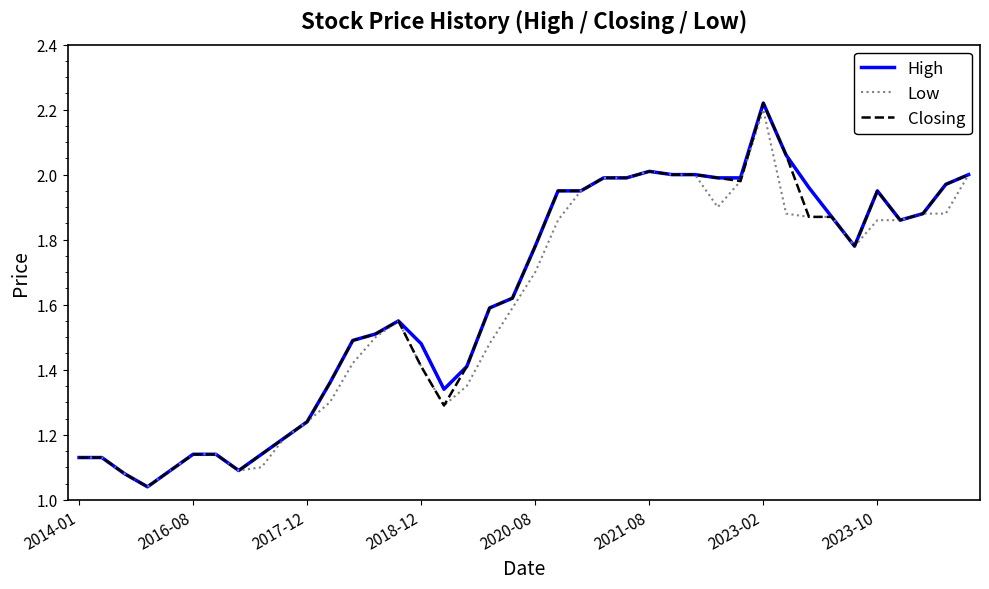

Reading left to right, list all the values displayed in this chart.

High: 1.1	1.1	1.1	1.0	1.1	1.1	1.1	1.1	1.1	1.2	1.2	1.4	1.5	1.5	1.6	1.5	1.3	1.4	1.6	1.6	1.8	1.9	1.9	2.0	2.0	2.0	2.0	2.0	2.0	2.0	2.2	2.1	2.0	1.9	1.8	1.9	1.9	1.9	2.0	2.0
Low: 1.1	1.1	1.1	1.0	1.1	1.1	1.1	1.1	1.1	1.2	1.2	1.3	1.4	1.5	1.6	1.4	1.3	1.4	1.5	1.6	1.7	1.9	1.9	2.0	2.0	2.0	2.0	2.0	1.9	2.0	2.2	1.9	1.9	1.9	1.8	1.9	1.9	1.9	1.9	2.0
Closing: 1.1	1.1	1.1	1.0	1.1	1.1	1.1	1.1	1.1	1.2	1.2	1.4	1.5	1.5	1.6	1.4	1.3	1.4	1.6	1.6	1.8	1.9	1.9	2.0	2.0	2.0	2.0	2.0	2.0	2.0	2.2	2.1	1.9	1.9	1.8	1.9	1.9	1.9	2.0	2.0